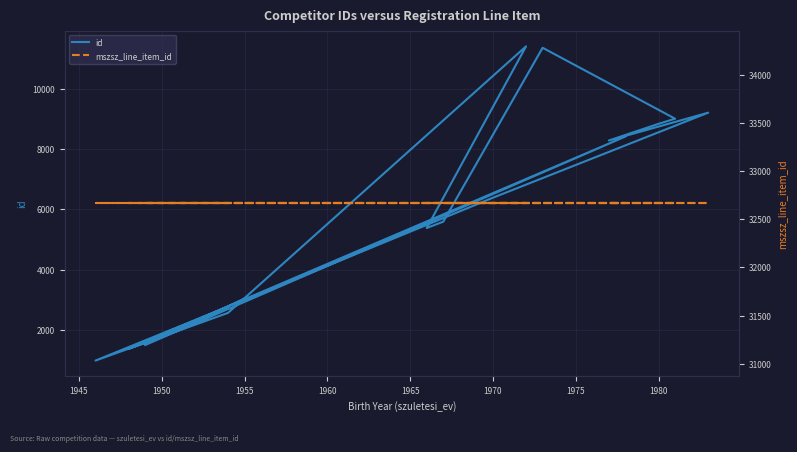

In id, how many points are lower than both neighbors (excluding endpoints)?

6